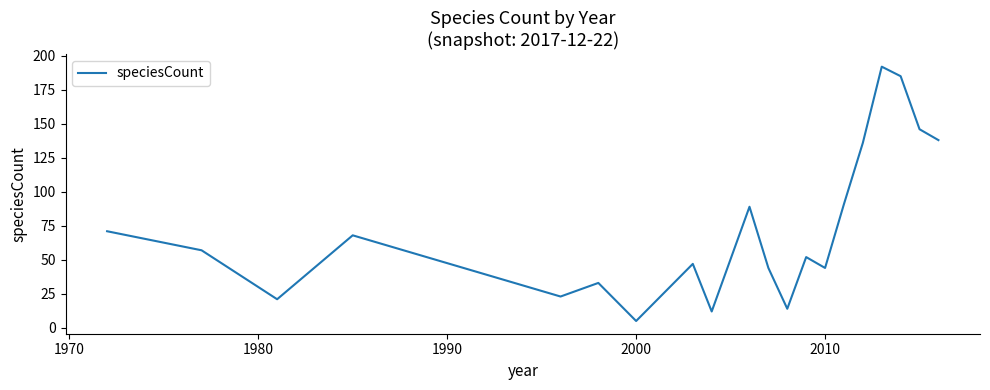

What is the difference between the maximum and minimum values?

187